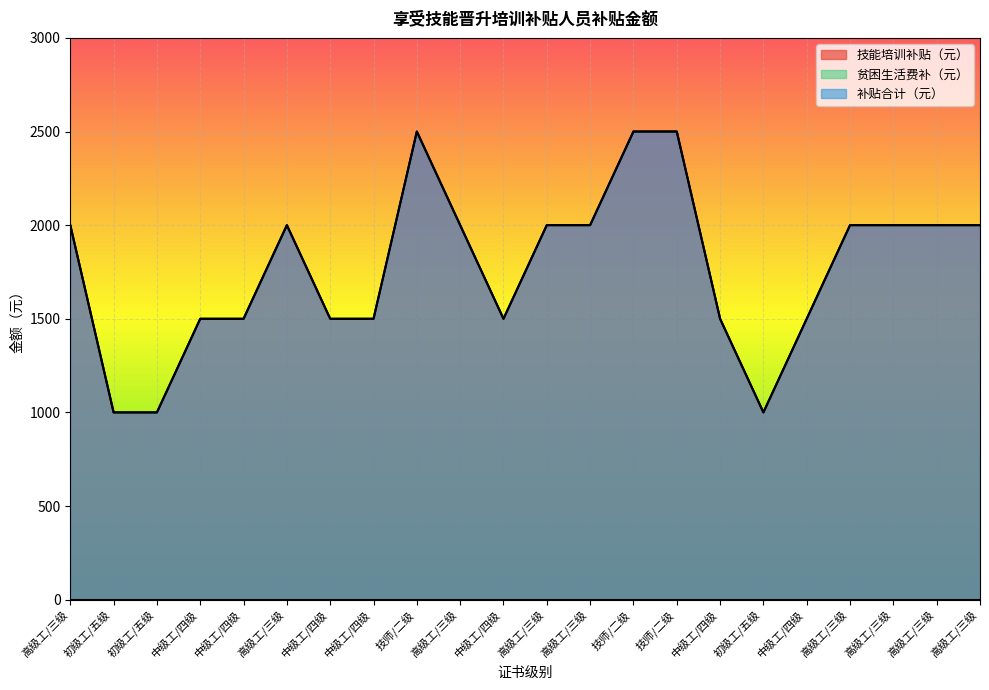

Which series has the largest total across all categories?

技能培训补贴（元）